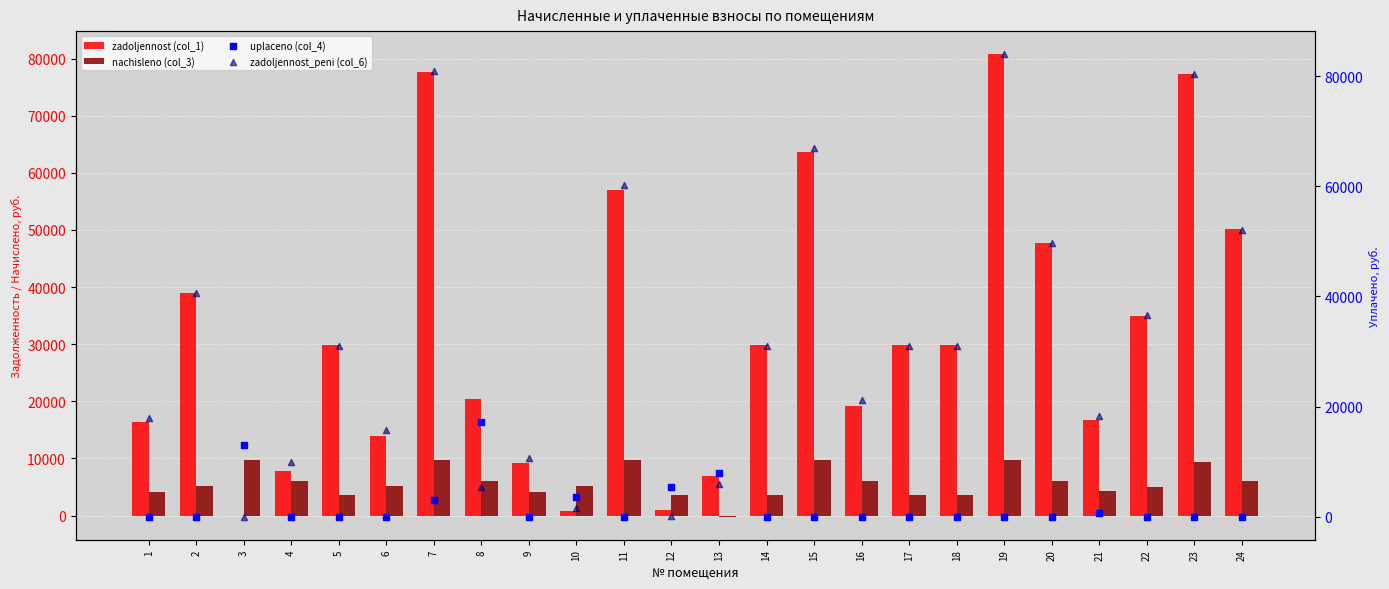

Which series contains the lowest Y value?

nachisleno (col_3)